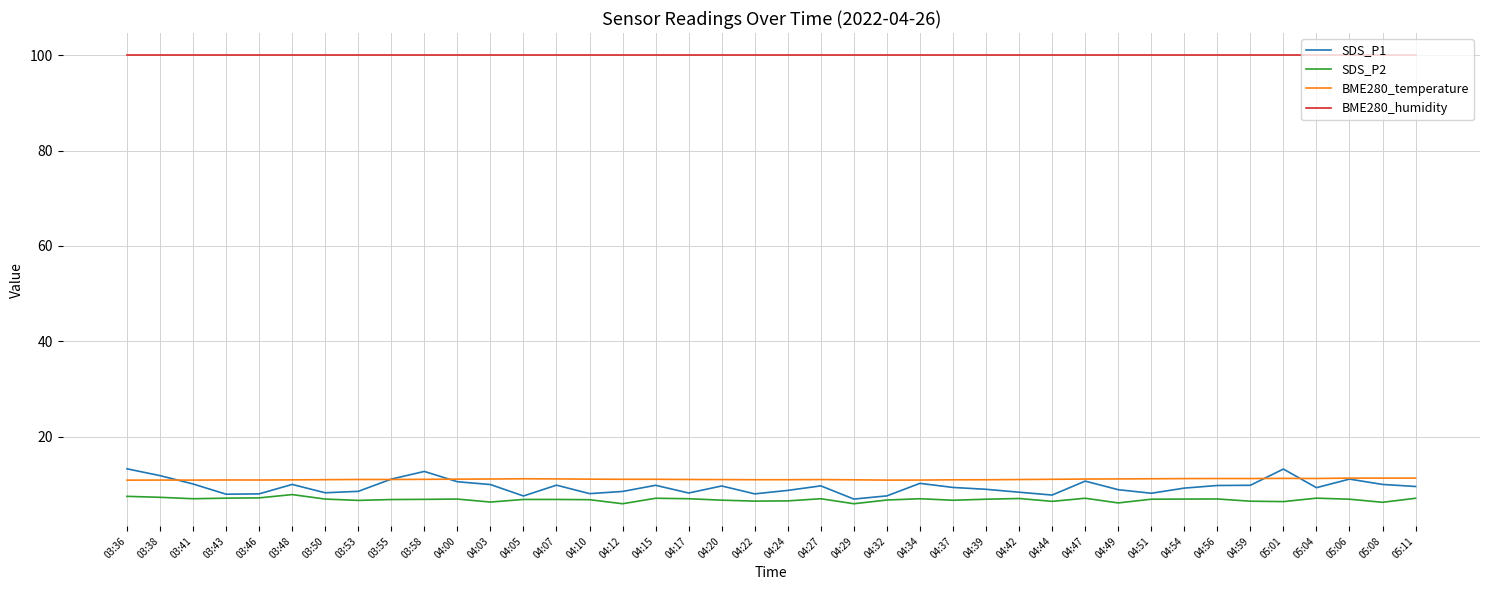

The value of SDS_P2 at 04:37 is 6.6. True or false?

True